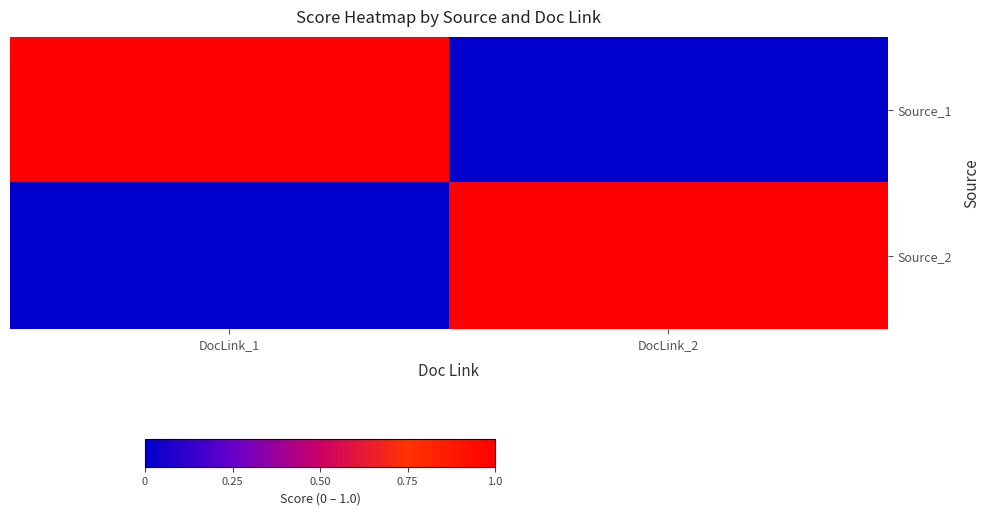

At DocLink_2, list the series in order from largest to smallest.

Source_2, Source_1